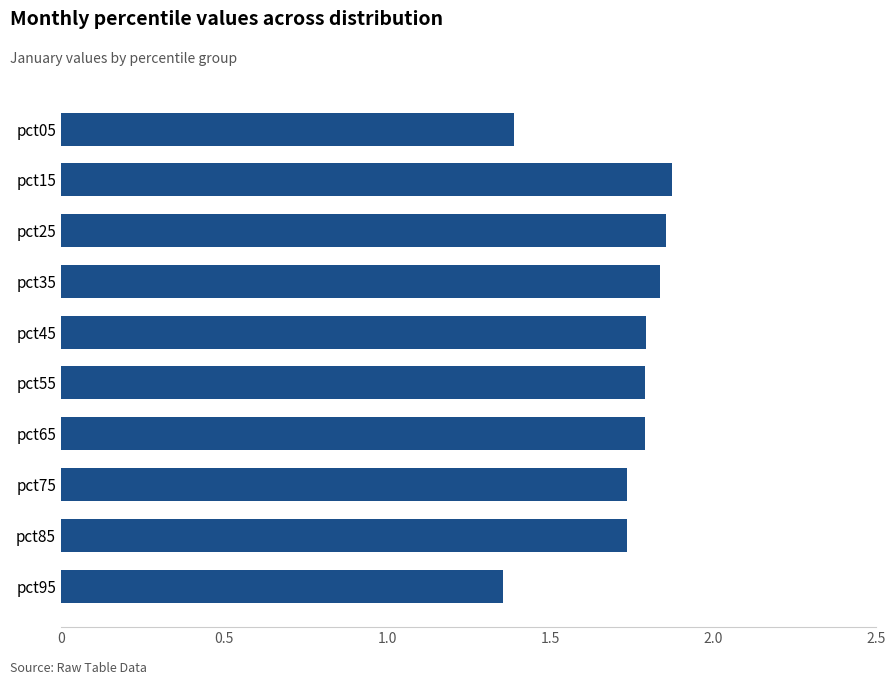

How many bars are there in total?

10